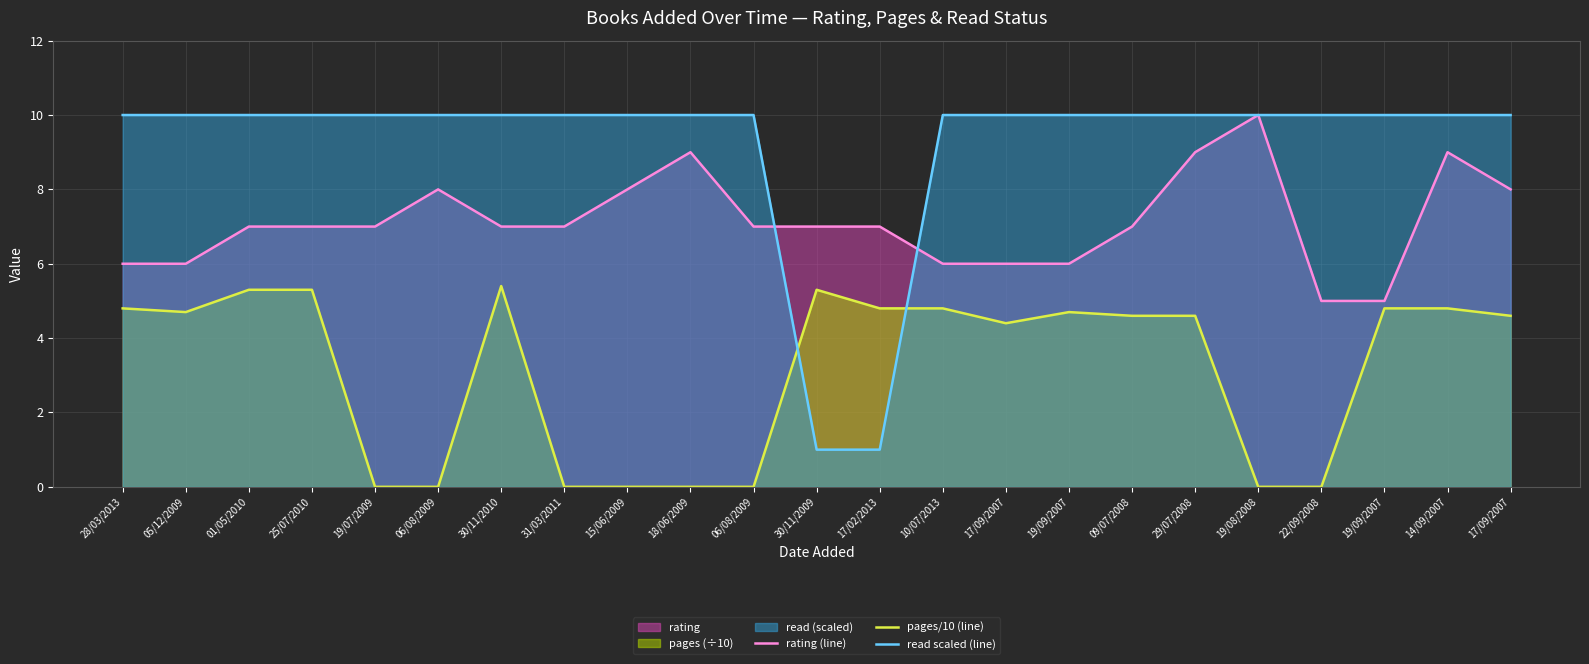

Which has a higher value, 06/08/2009 or 19/09/2007?

06/08/2009